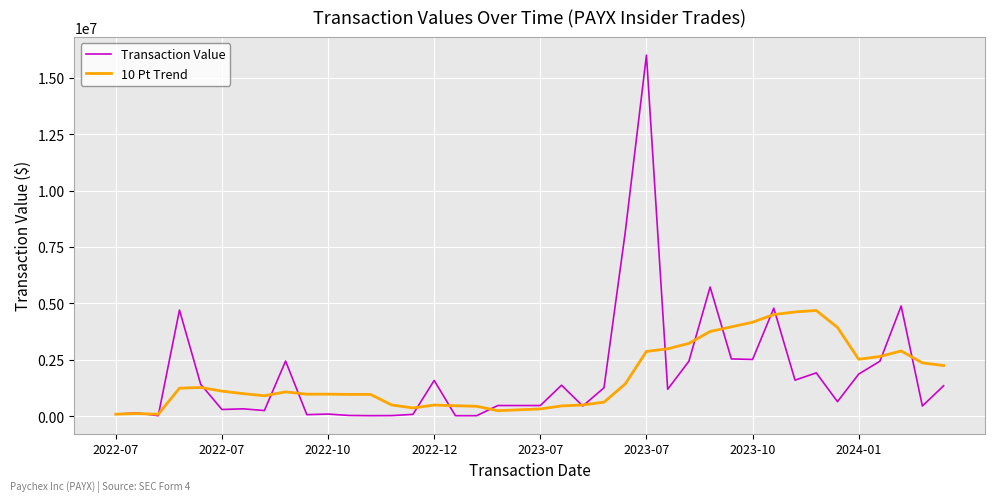

What is the maximum value for 10 Pt Trend?

4685025.1